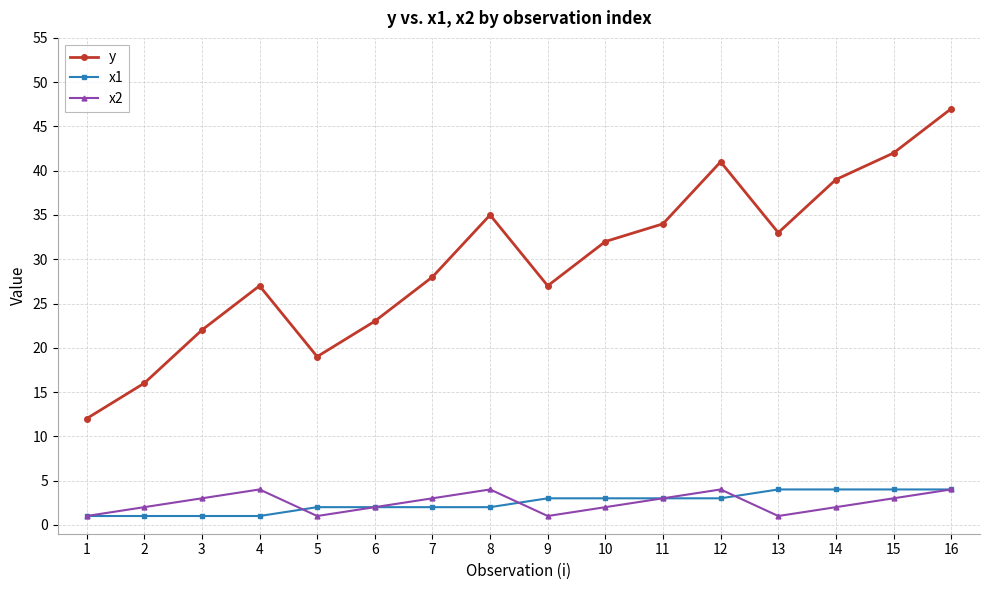

Is the value of x2 at 9 greater than the value of y at 13?

No